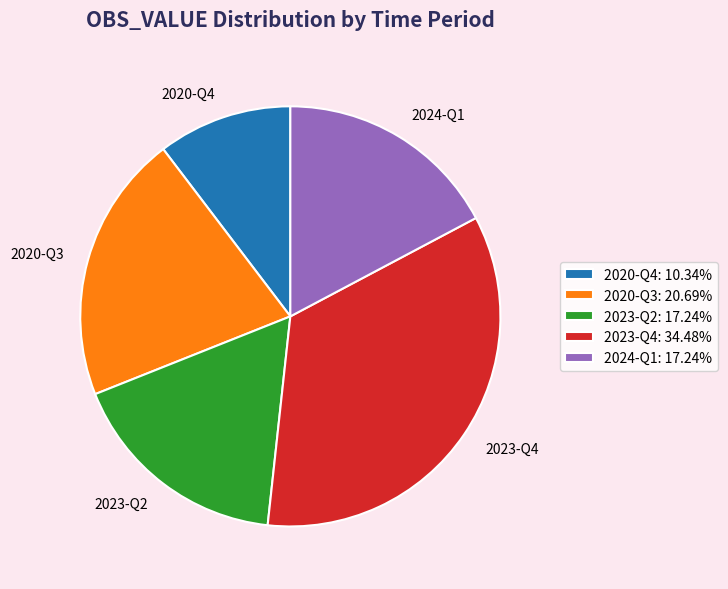

Is the sum of 2024-Q1 and 2023-Q2 greater than half?

No